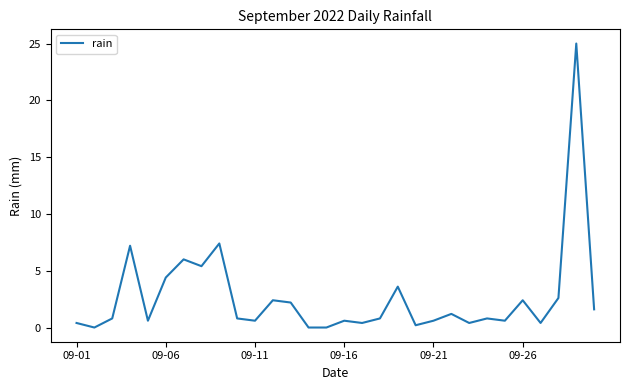

What is the maximum value shown in the chart?

25.0